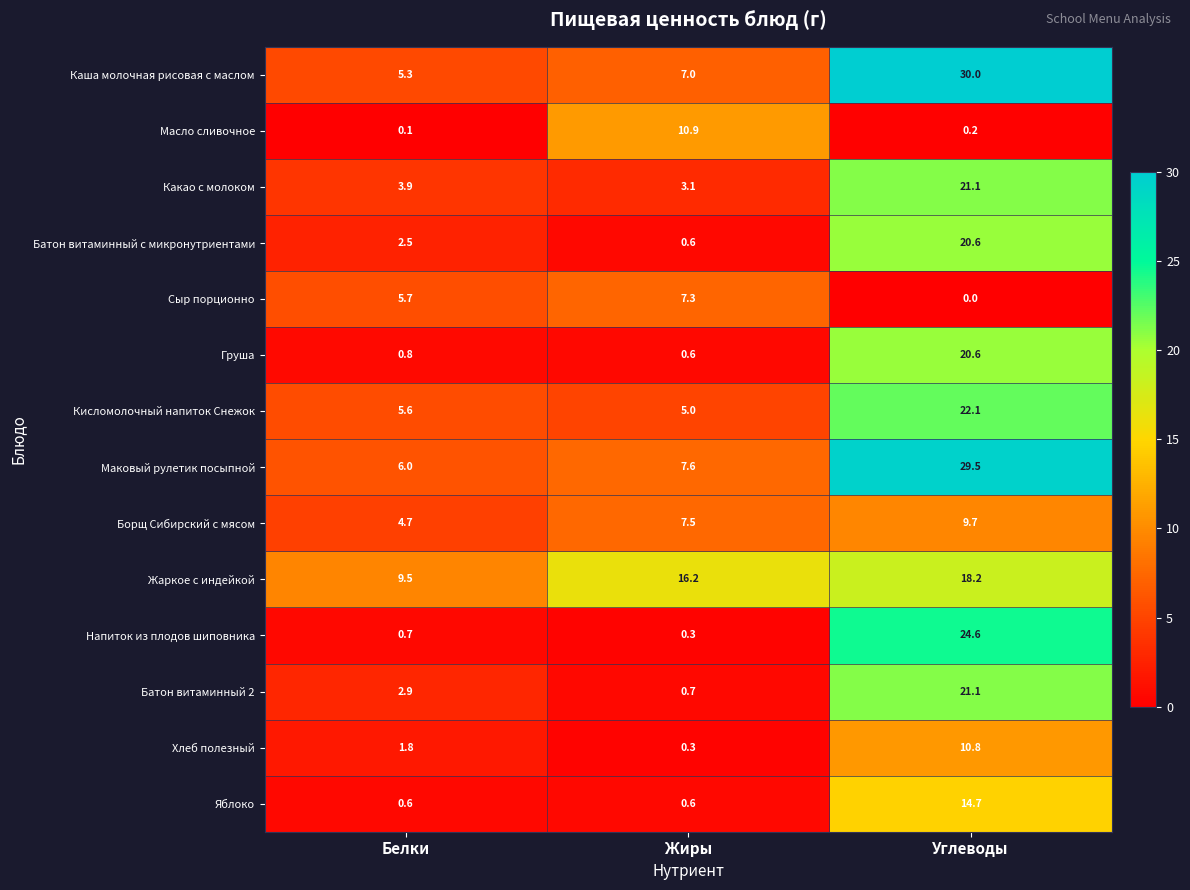

Rank the categories by Жаркое с индейкой value from highest to lowest.

Углеводы, Жиры, Белки